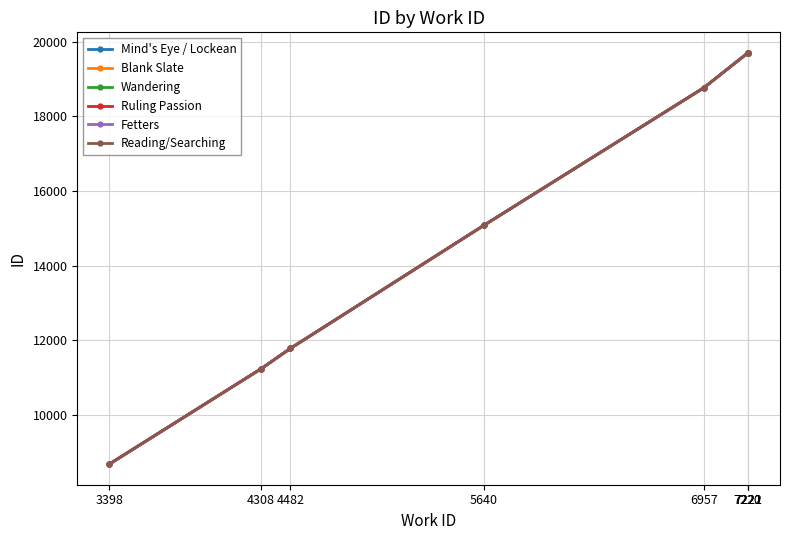

What is the value of the Wandering point at the 1st from the left?

8685